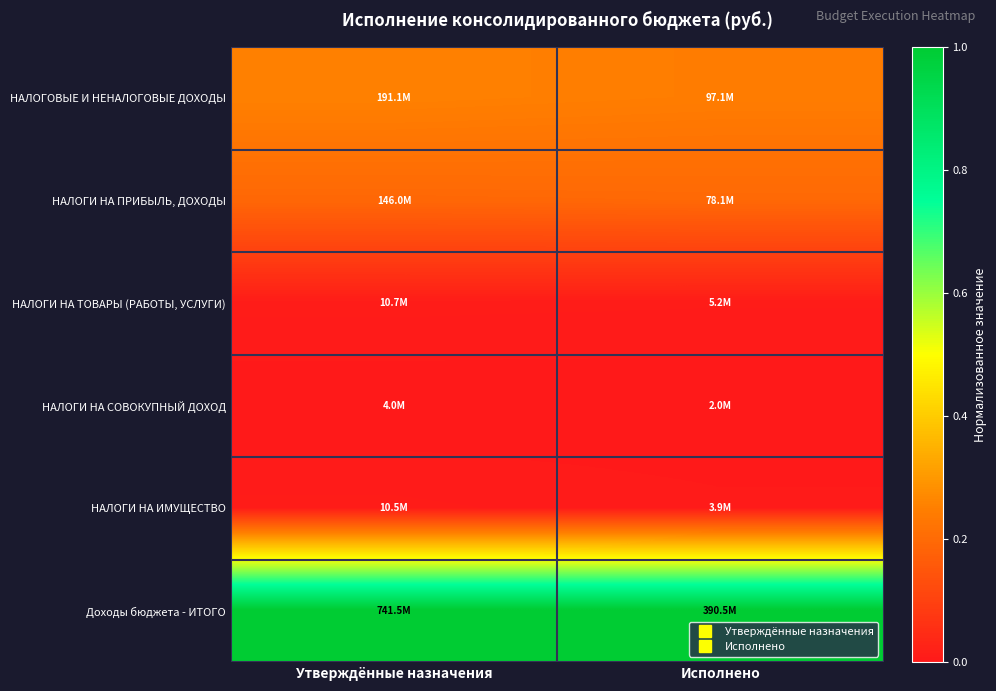

Which series has the largest total across all categories?

Доходы бюджета - ИТОГО